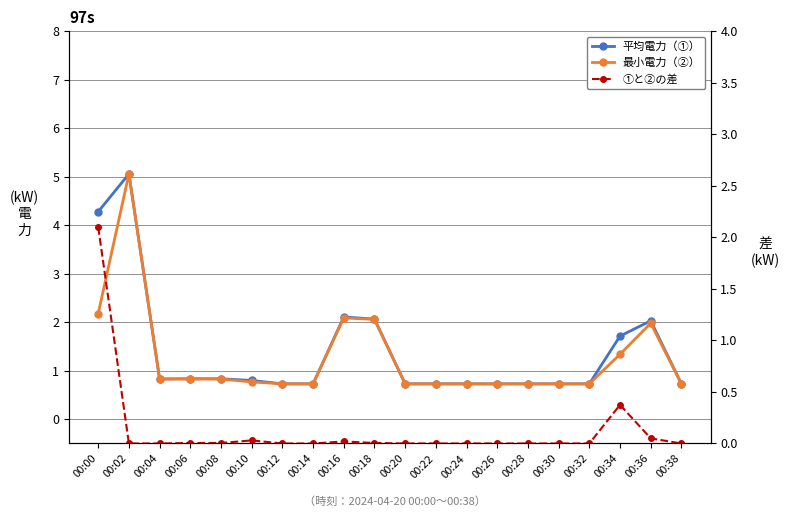

What is the difference between the highest and lowest values at 00:22?

0.7